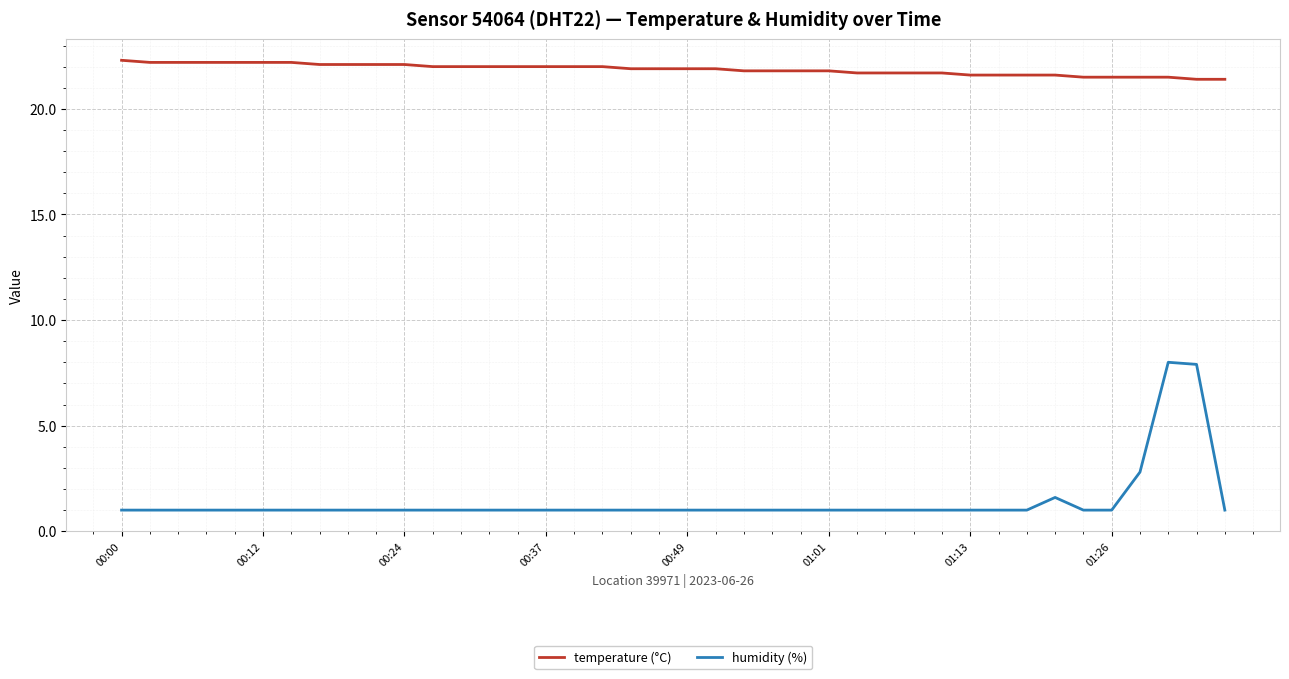

Which series has the largest total across all categories?

temperature (°C)